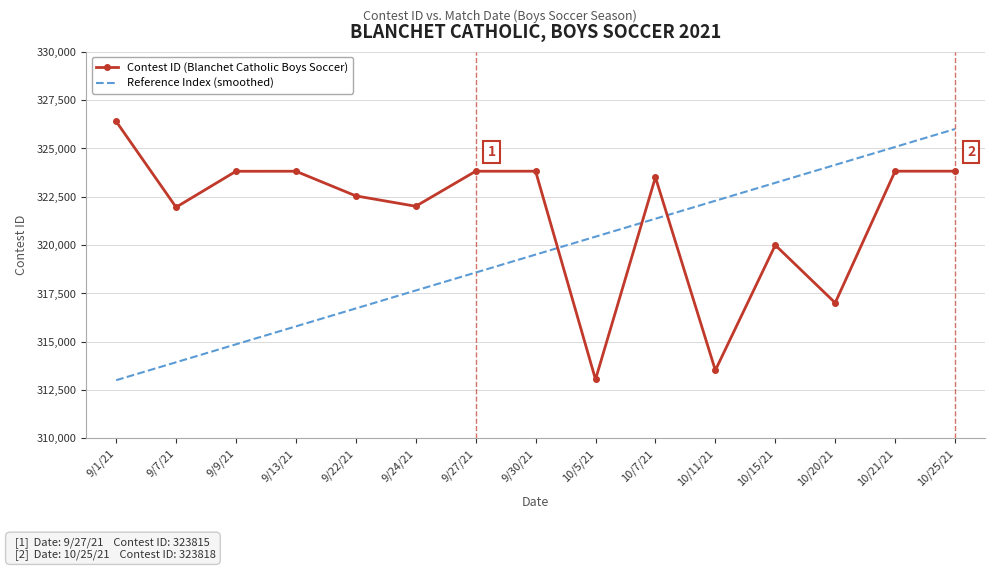

Where do Contest ID (Blanchet Catholic Boys Soccer) and Reference Index (smoothed) first cross each other?

9/30/21 and 10/5/21